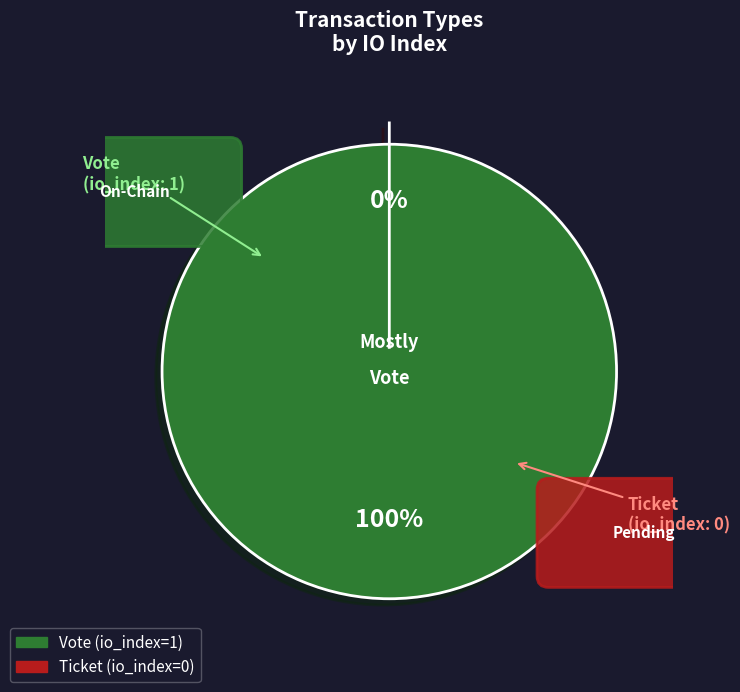

The Vote slice represents 99% of the pie. True or false?

False